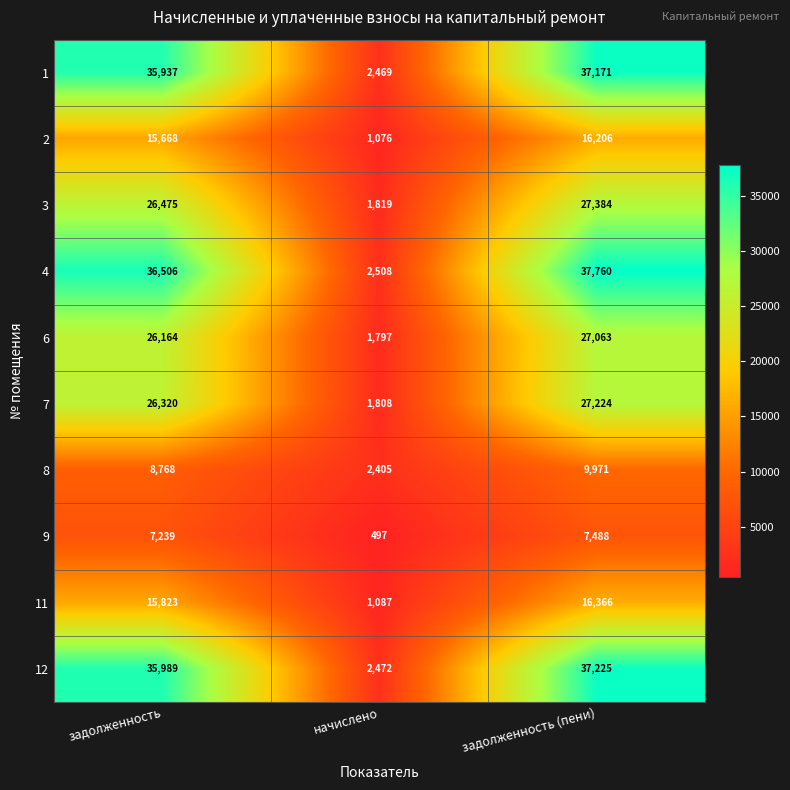

The 12 series shows 37225 at задолженность (пени). True or false?

True